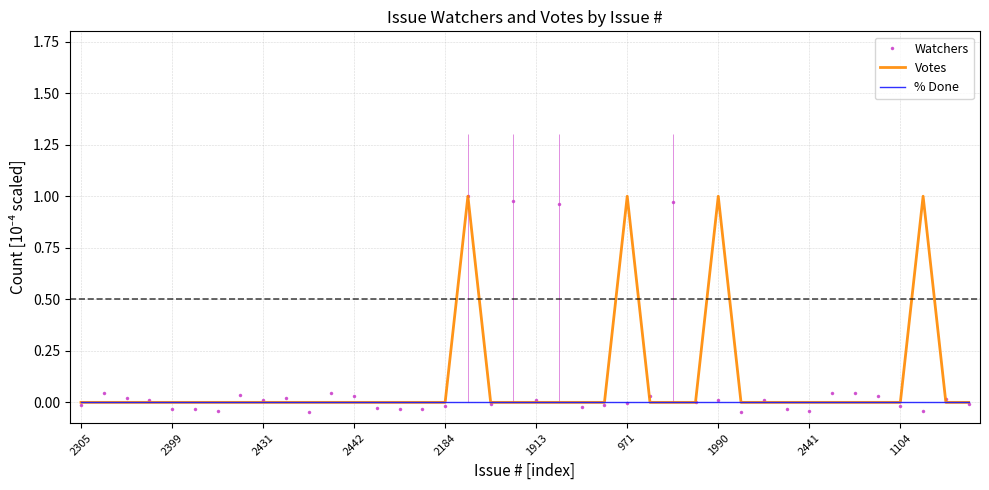

True or false: Watchers has a value of 0.1 at 2442.

False